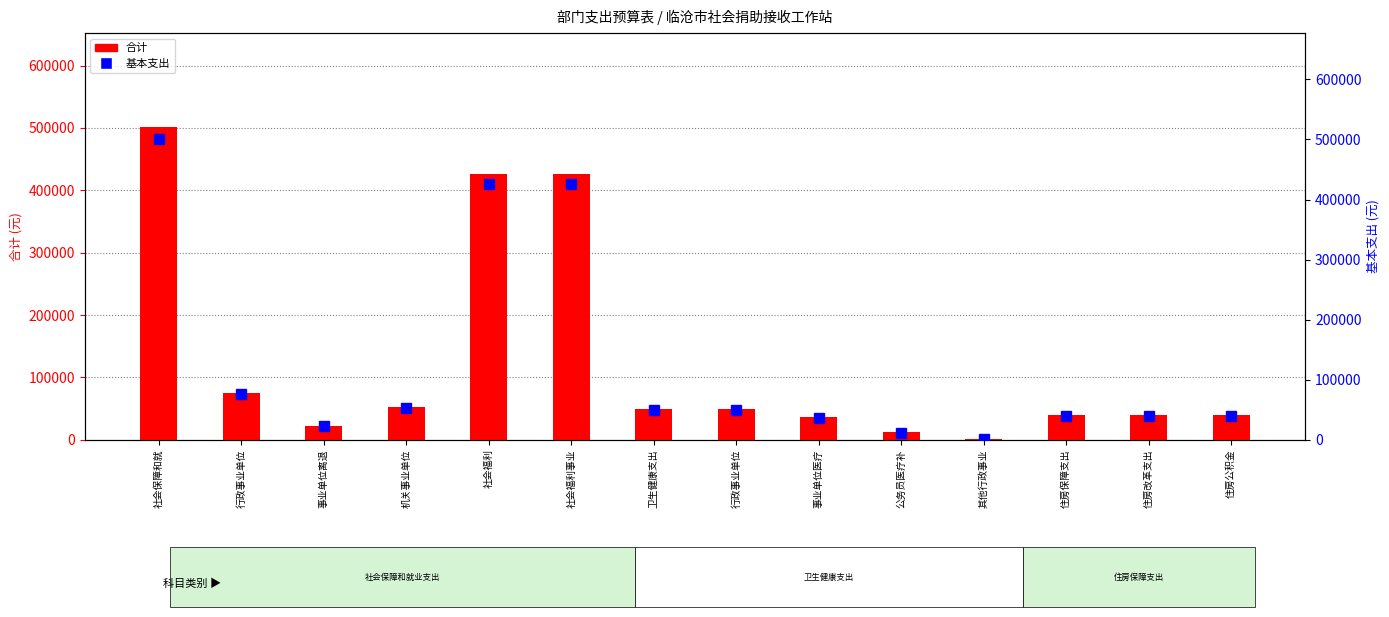

How many data points in 合计 are less than 50060?

7